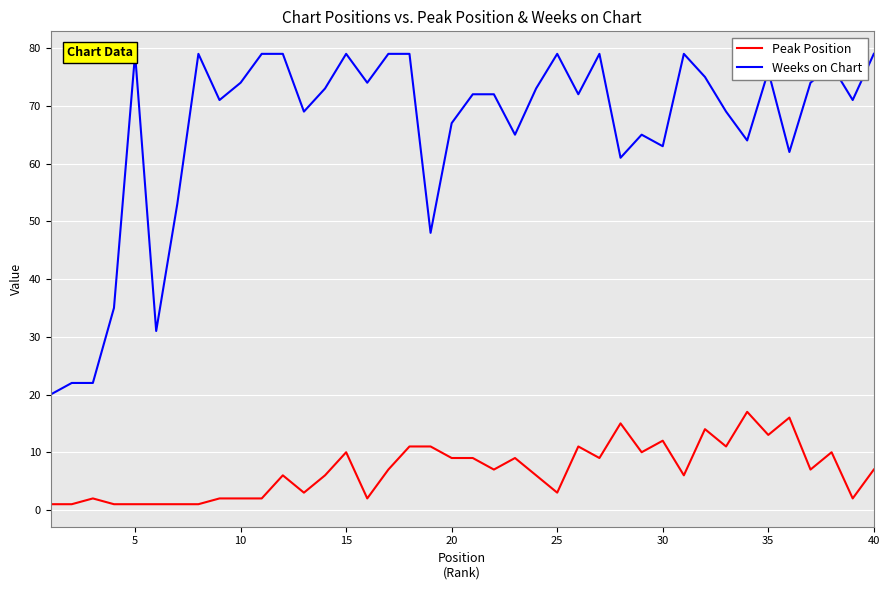

What is the smallest value displayed?

1